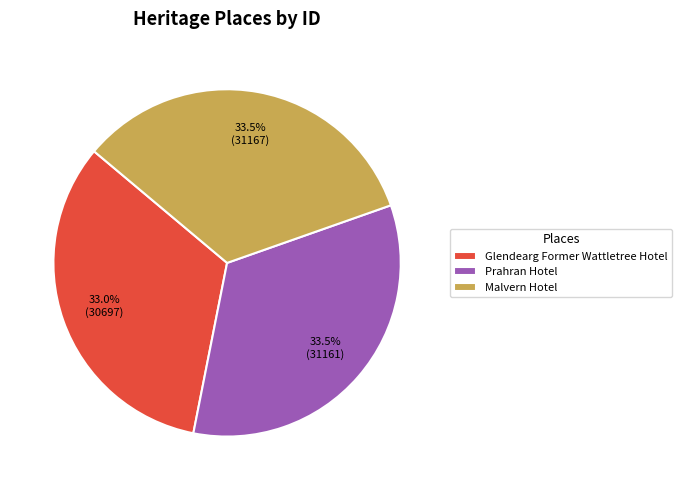

Approximately how many times larger is the value at Malvern Hotel compared to Prahran Hotel?

1.0